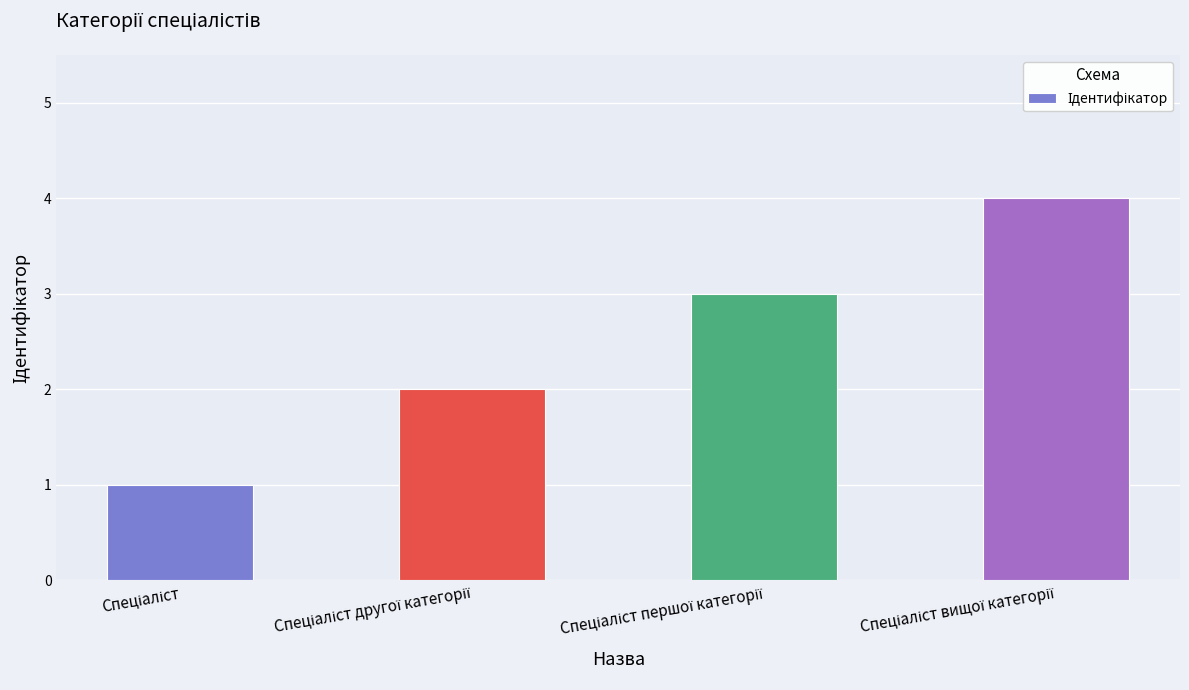

What is the difference between the second highest and minimum values?

2